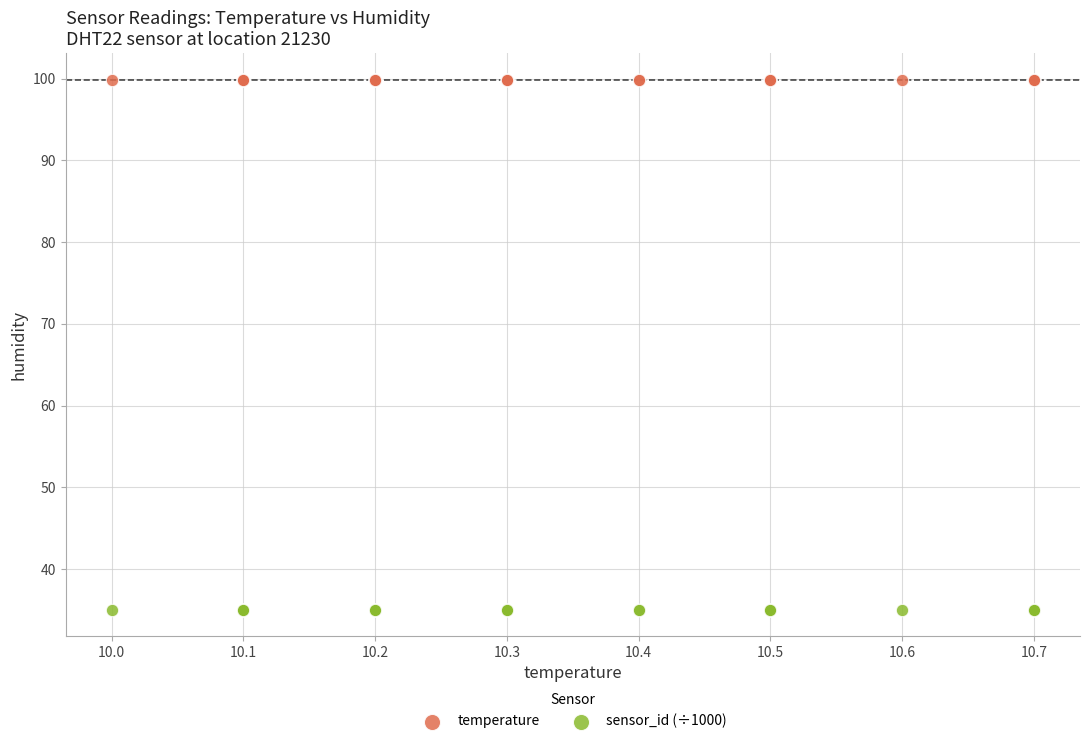

Which series reaches the minimum Y coordinate?

sensor_id (÷1000)